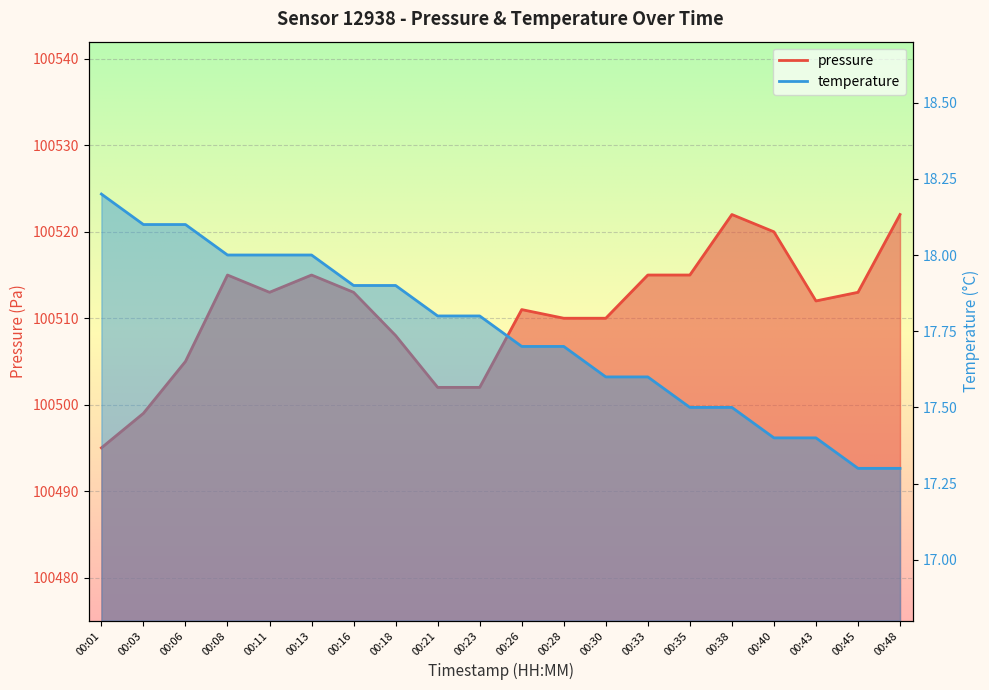

What are all the series names shown in the legend?

pressure, temperature